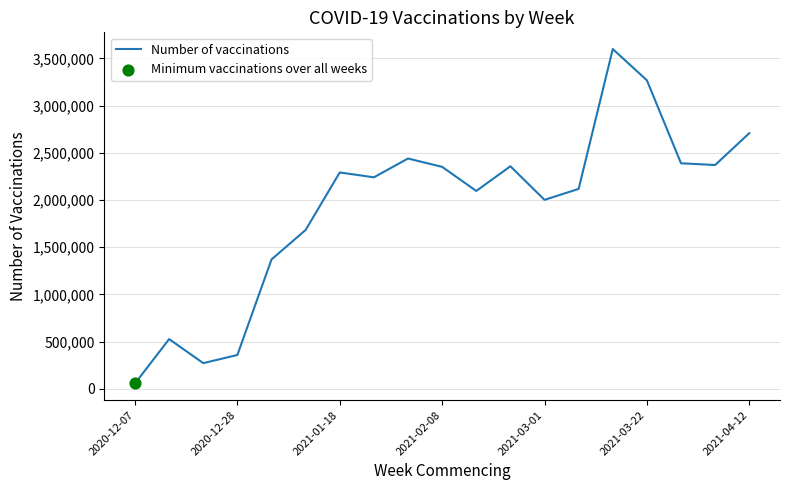

What is the difference between the maximum and minimum values?

3541160